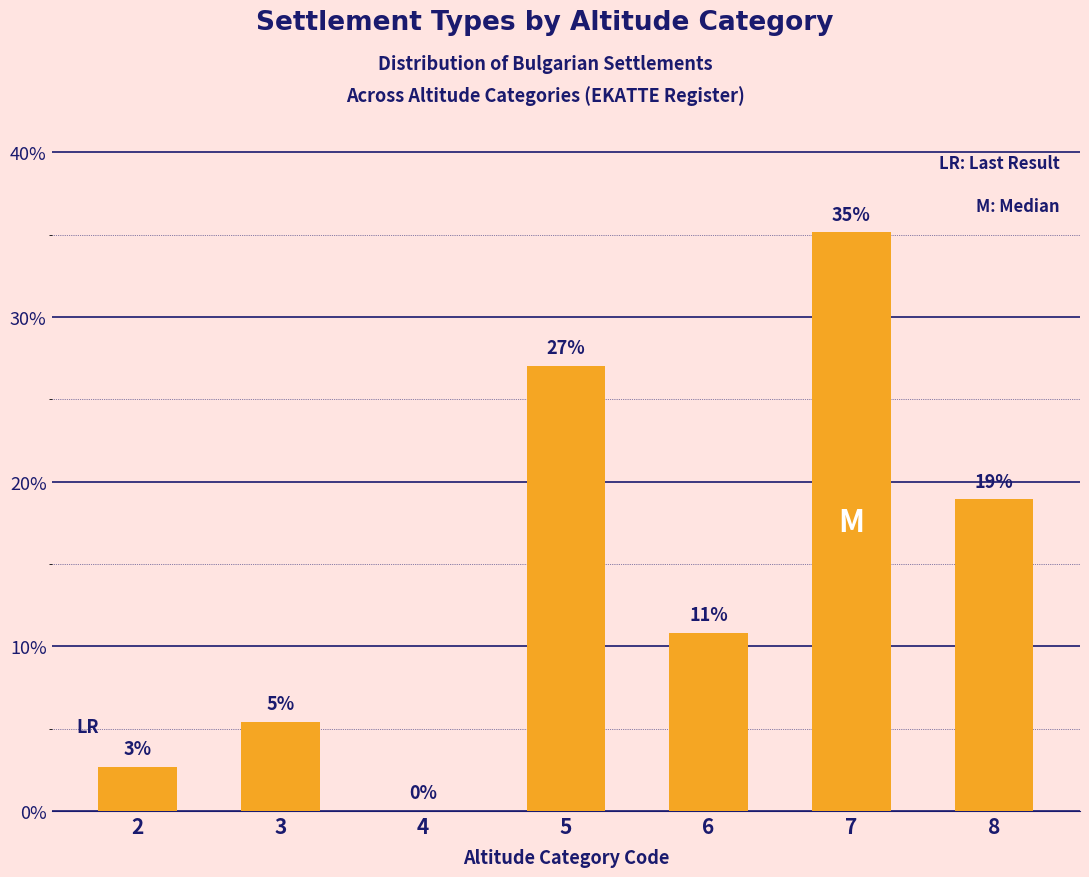

Which label corresponds to the largest value in the chart?

7